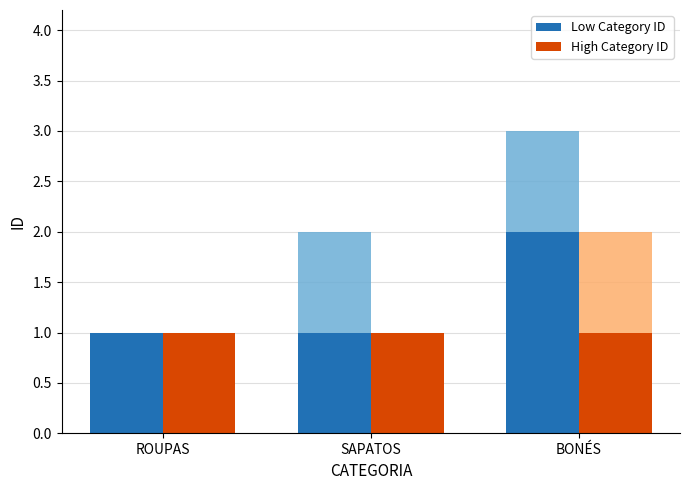

How many groups of bars are there?

3